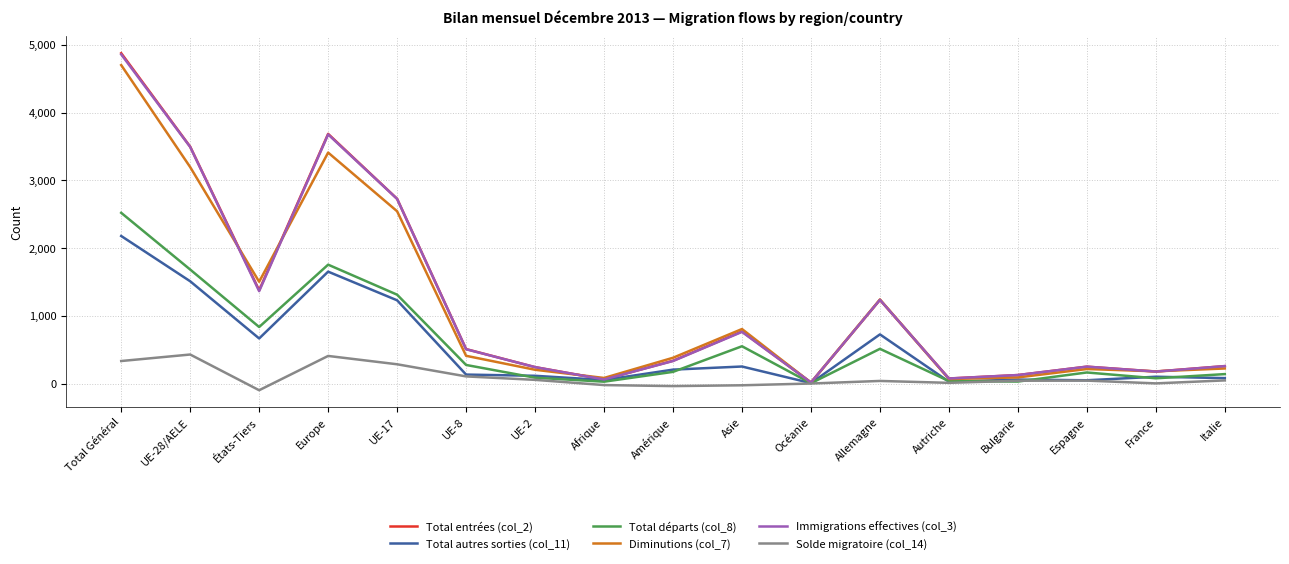

How many series are shown in this chart?

6